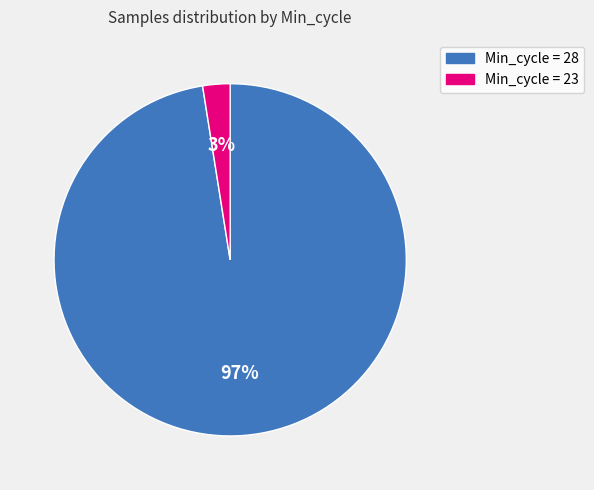

Is there a majority slice in this chart?

Yes